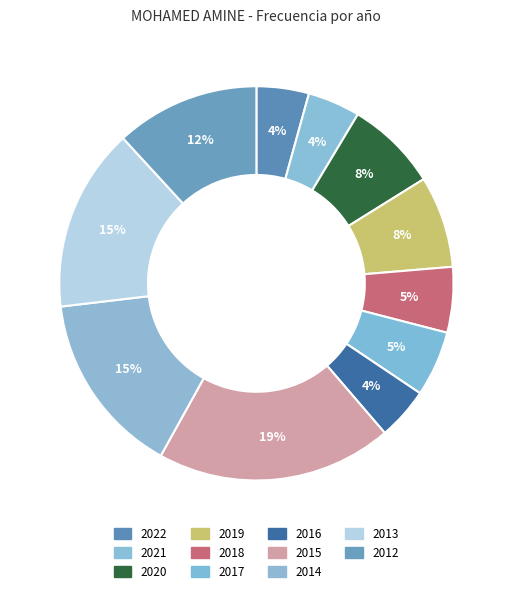

To the nearest percent, what percentage of the pie is 2019?

8%